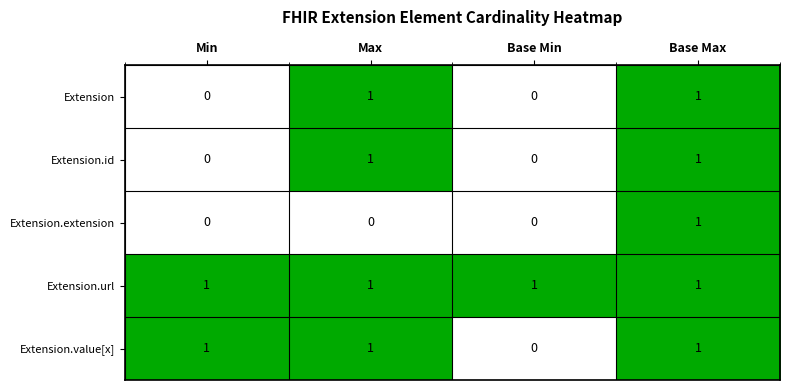

Reading left to right, what are all the values shown in this chart?

Extension: 0	1	0	1
Extension.id: 0	1	0	1
Extension.extension: 0	0	0	1
Extension.url: 1	1	1	1
Extension.value[x]: 1	1	0	1